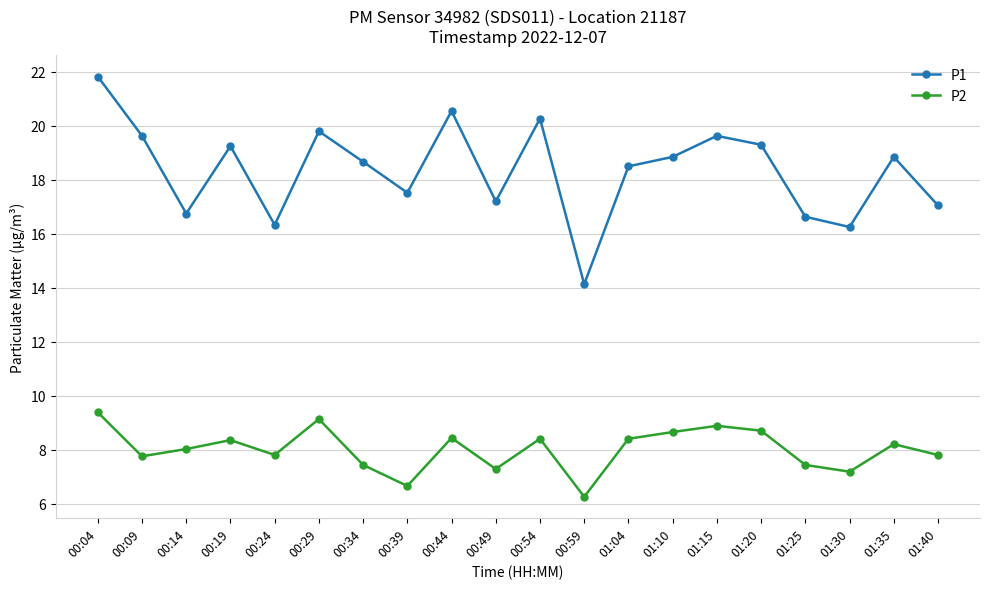

Does the chart have visible grid lines?

Yes